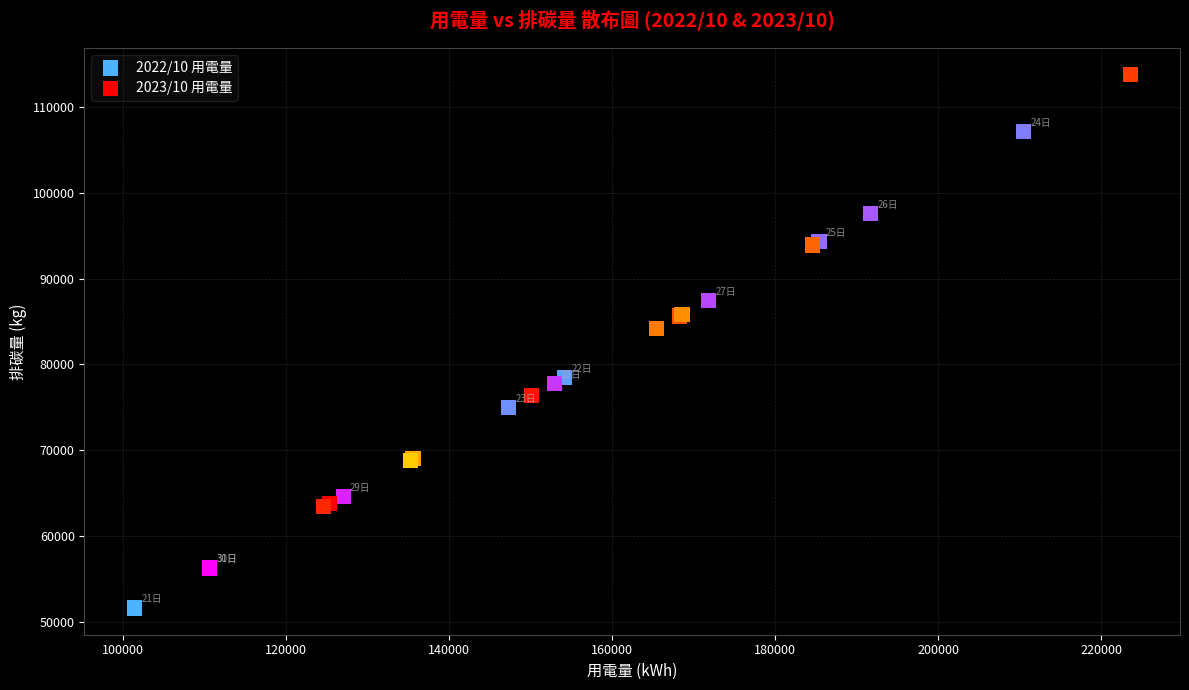

Which series reaches the minimum Y coordinate?

2022/10 用電量